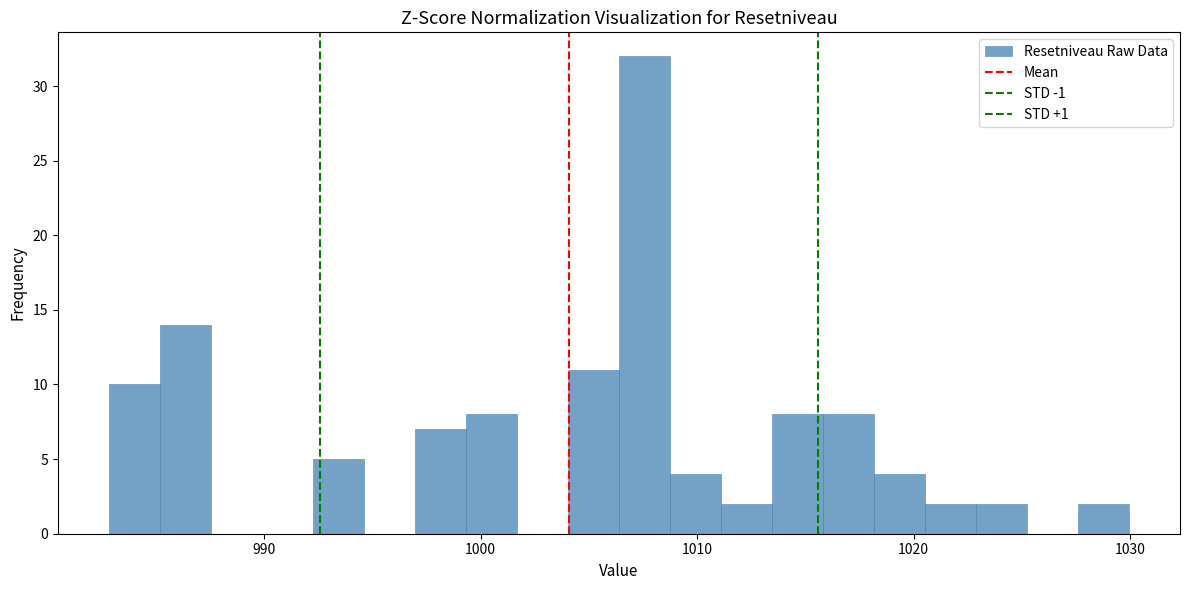

Around what value on the x-axis is the tallest bar? Give the approximate position of its centre, as read against the axis.

1008